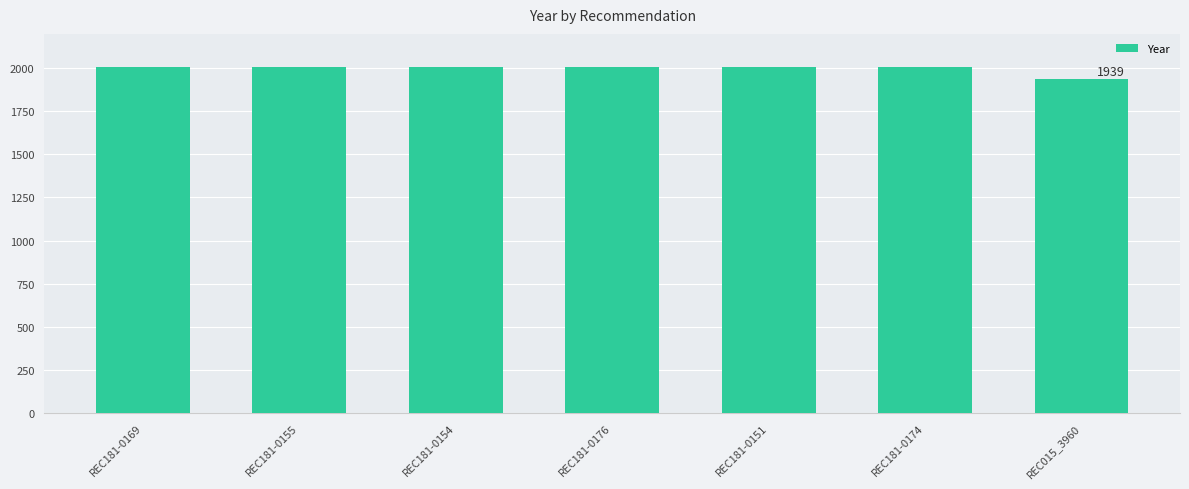

Approximately how many times larger is the value at REC181-0151 compared to REC181-0155?

1.0